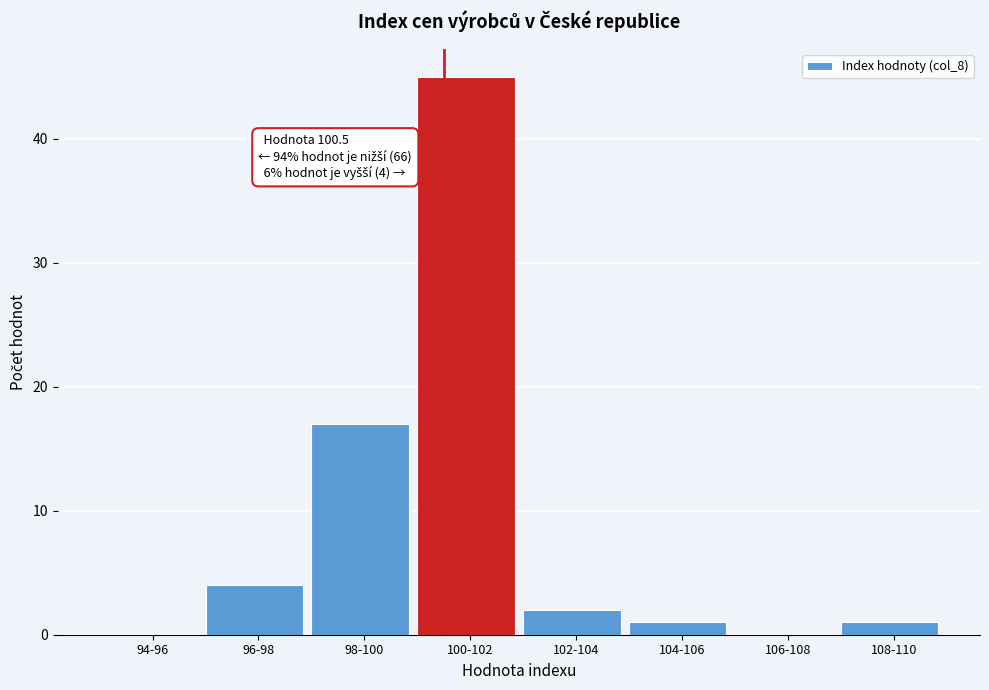

Reading right to left, extract all data points from this chart.

108-110=1	106-108=0	104-106=1	102-104=2	100-102=45	98-100=17	96-98=4	94-96=0